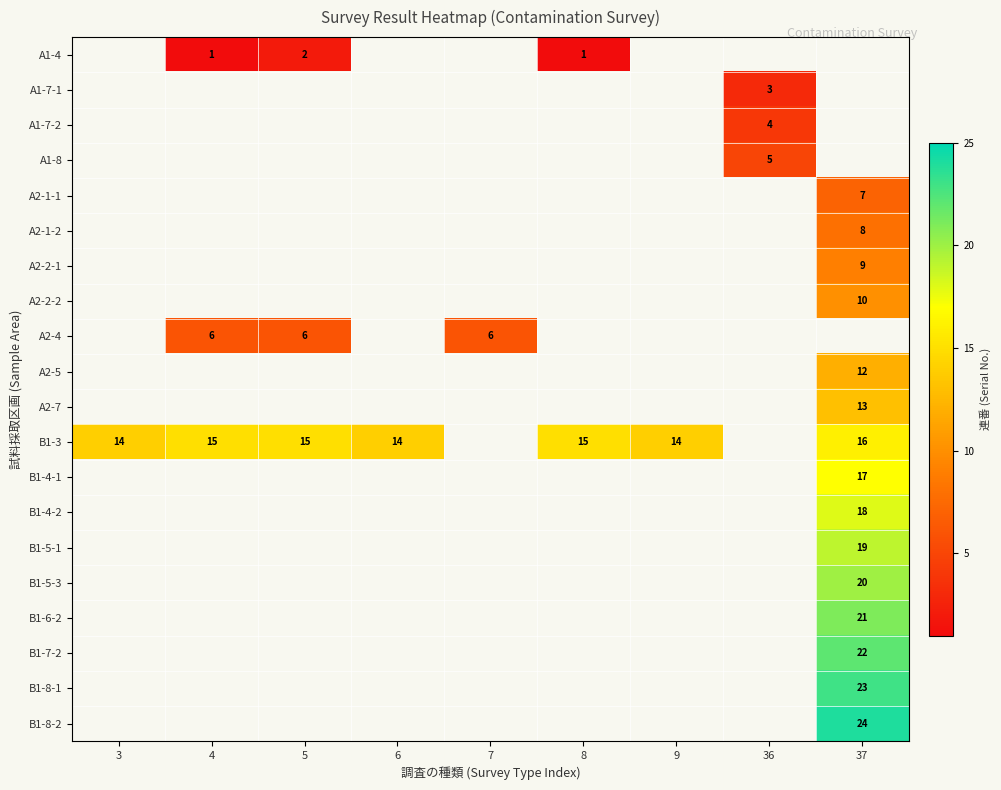

True or false: B1-4-1 has a value of 25 at 37.

False